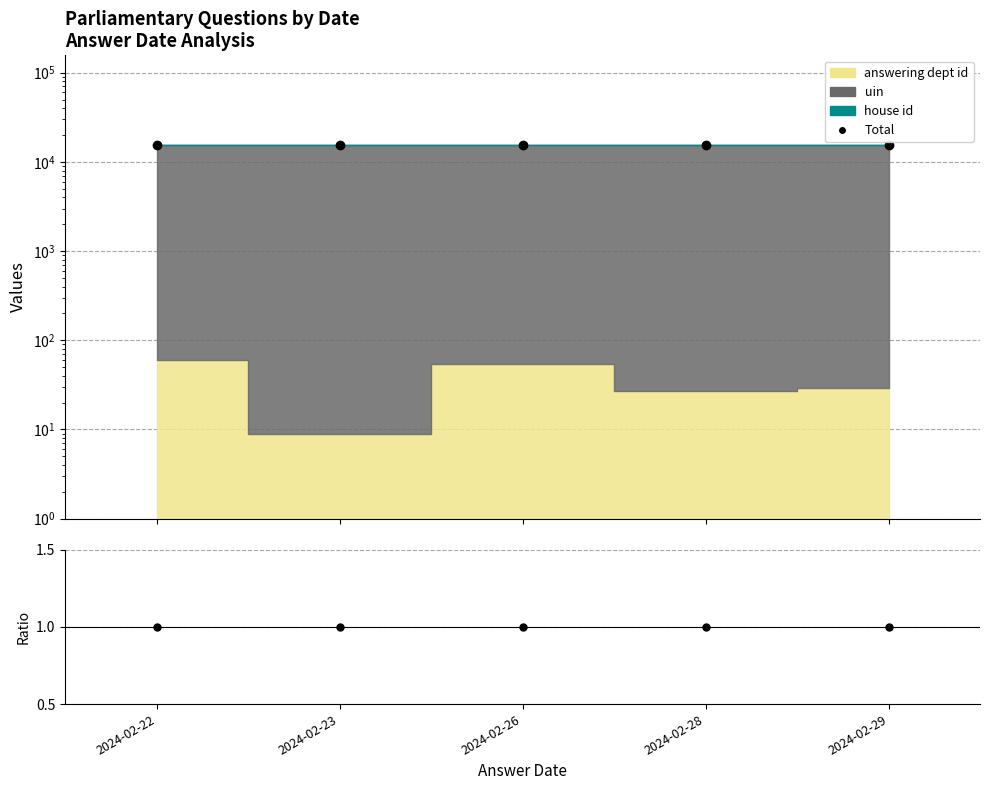

True or false: Ratio and Total intersect in this chart.

False